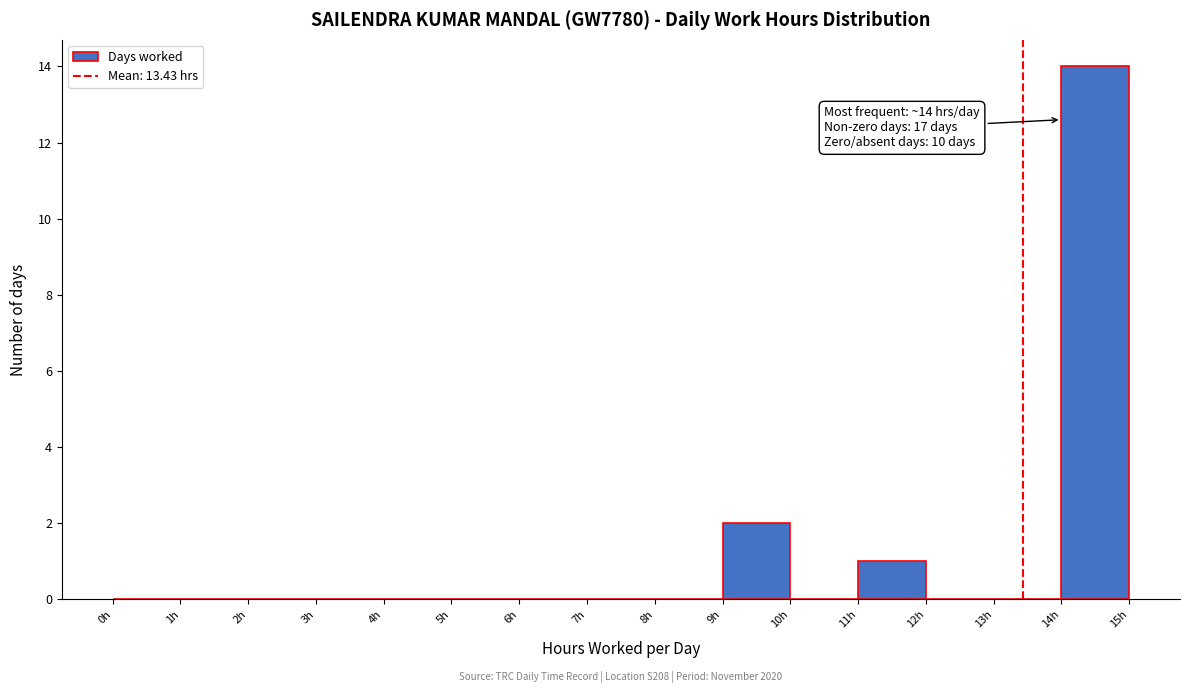

Which range on the x-axis has the tallest bar?

14 to 15